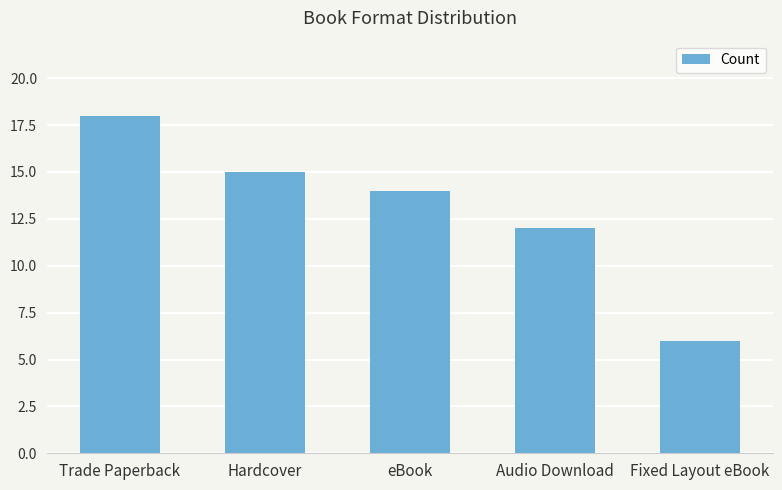

What is the label of the 5th bar from the left?

Fixed Layout eBook